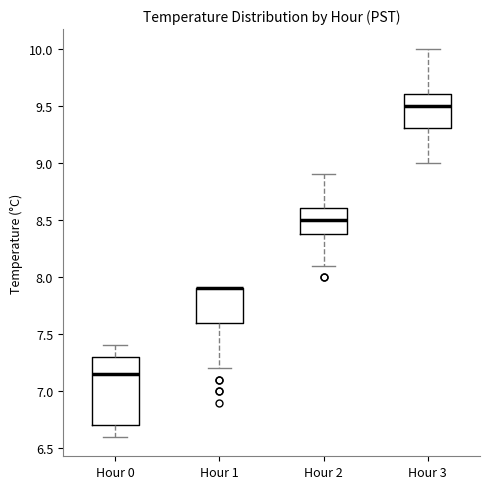

Where does the upper whisker of the box for Hour 2 end on the y-axis? The values are not printed on the chart, so give them approximately, as read against the axis.

8.90